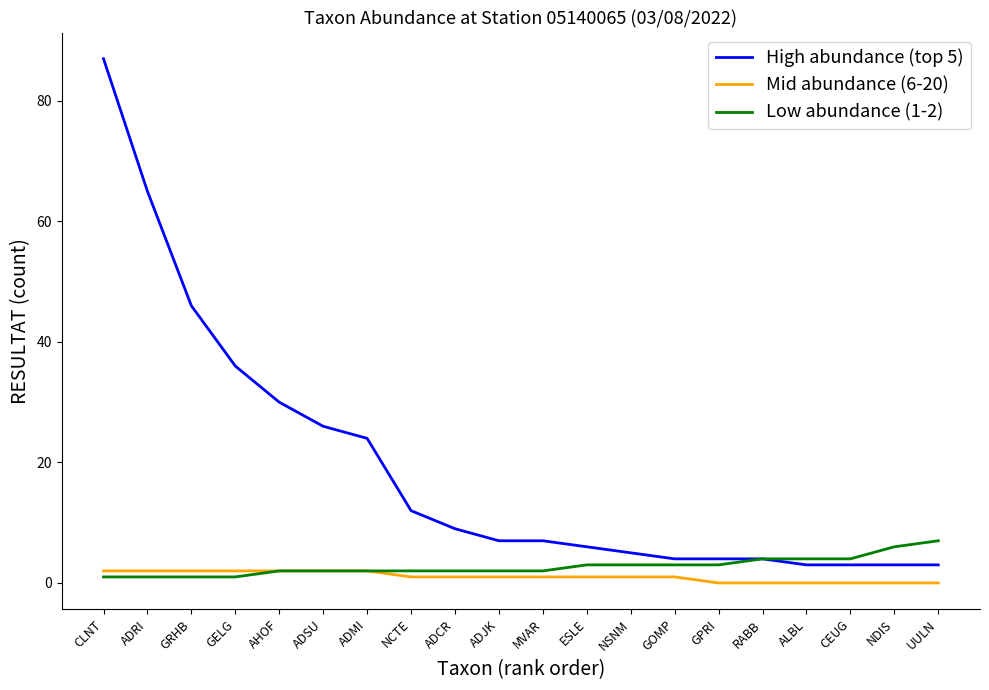

What position from the left is NDIS?

19